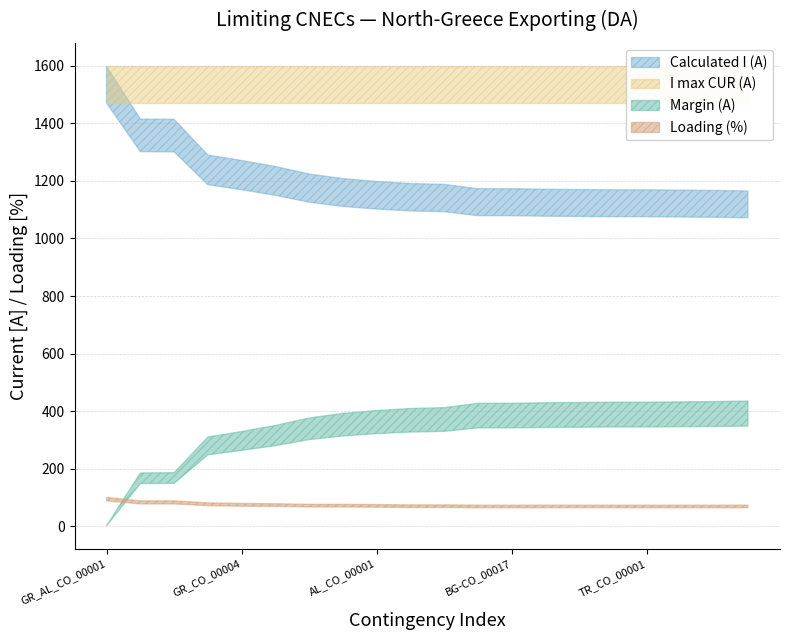

Which series changed the most between KS_ME_CO_00001 and BG-CO_00019?

Calculated I (A)